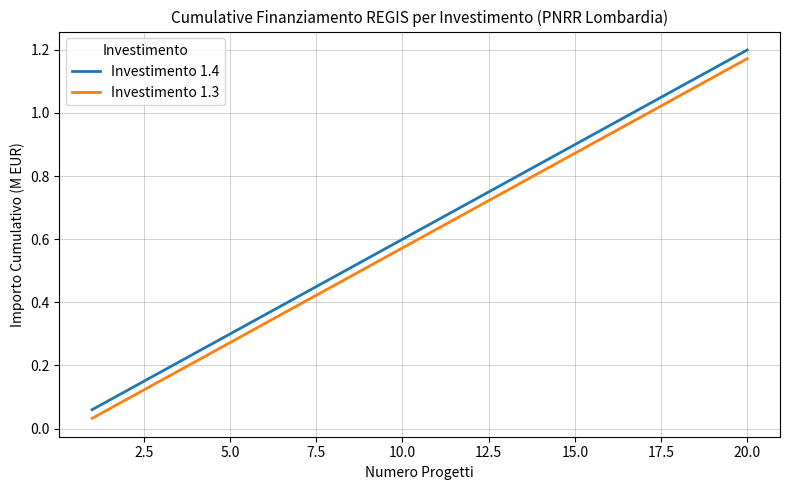

True or false: Investimento 1.4 and Investimento 1.3 intersect in this chart.

False